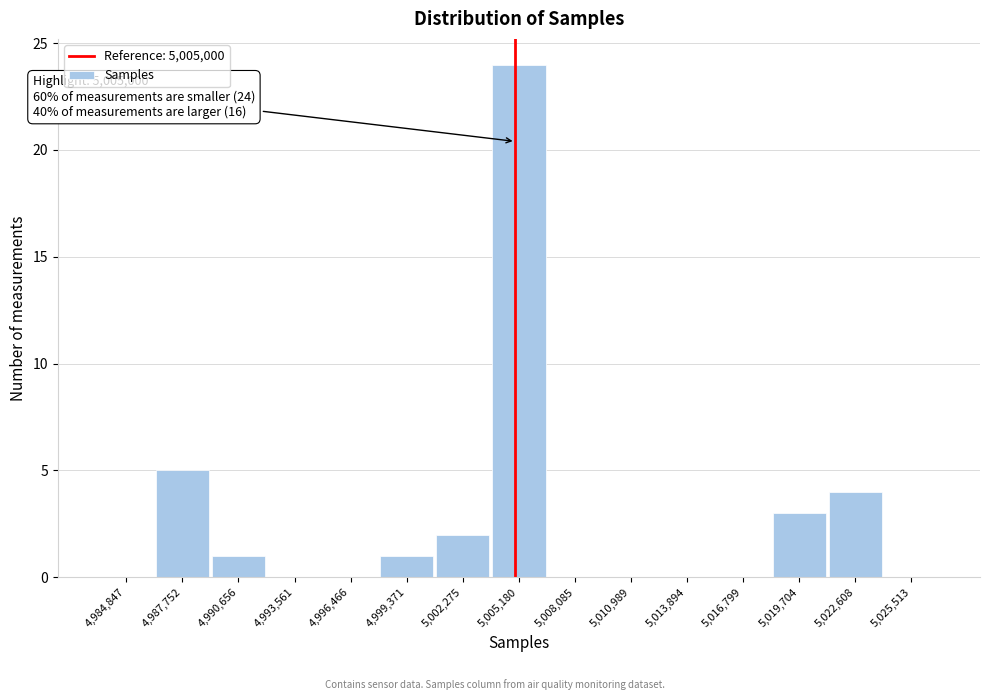

Which range on the x-axis has the tallest bar?

5003500 to 5006500